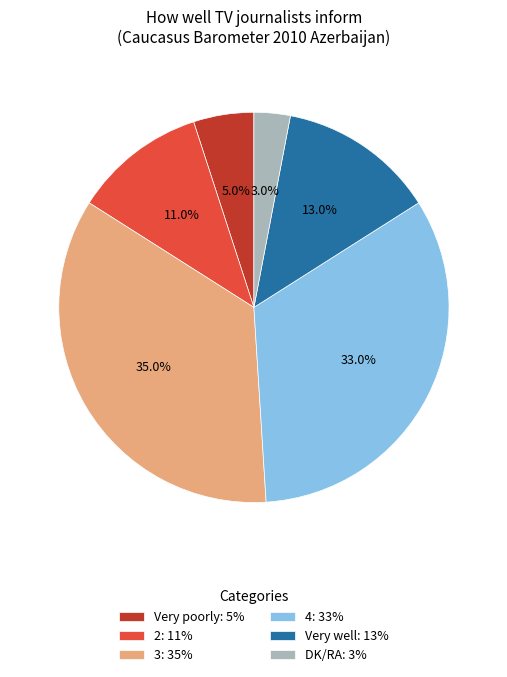

To the nearest percent, what is the difference between the largest and smallest slice percentages?

32%